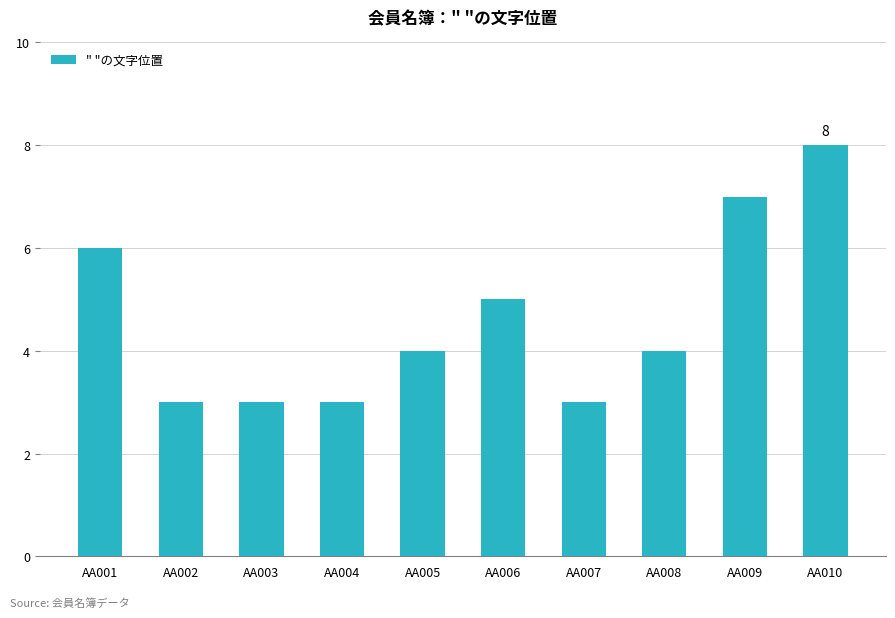

Reading left to right, what are all the values shown in this chart?

6	3	3	3	4	5	3	4	7	8